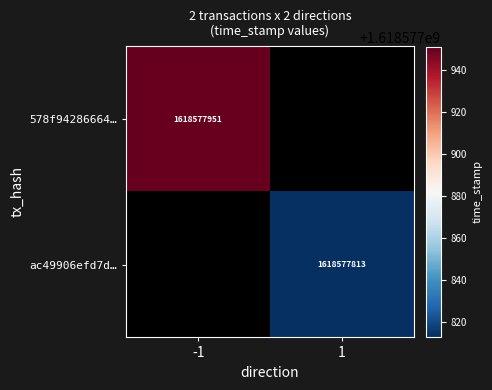

What is the approximate value of 578f942866642c31ce1e642370b25efd7d8ab8d at time_stamp, to the nearest 50?

1618577950